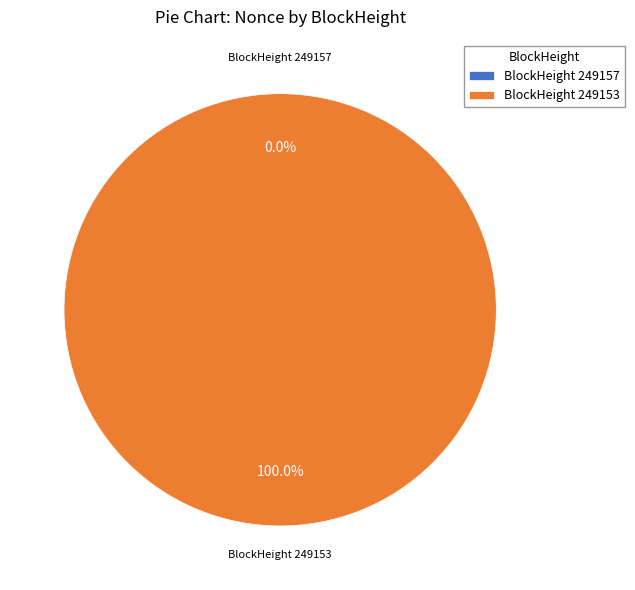

Which slice is the largest?

249153